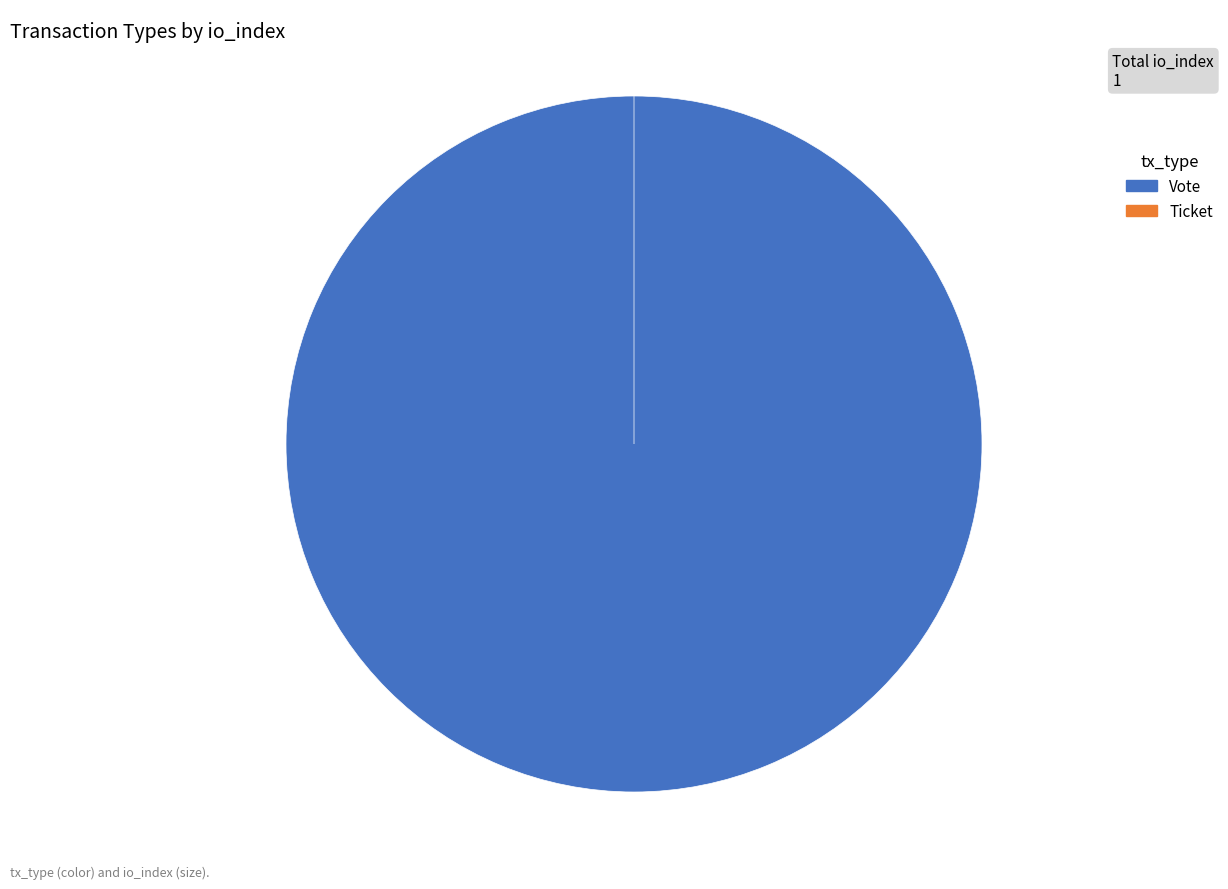

To the nearest percent, what portion does Vote represent?

100%